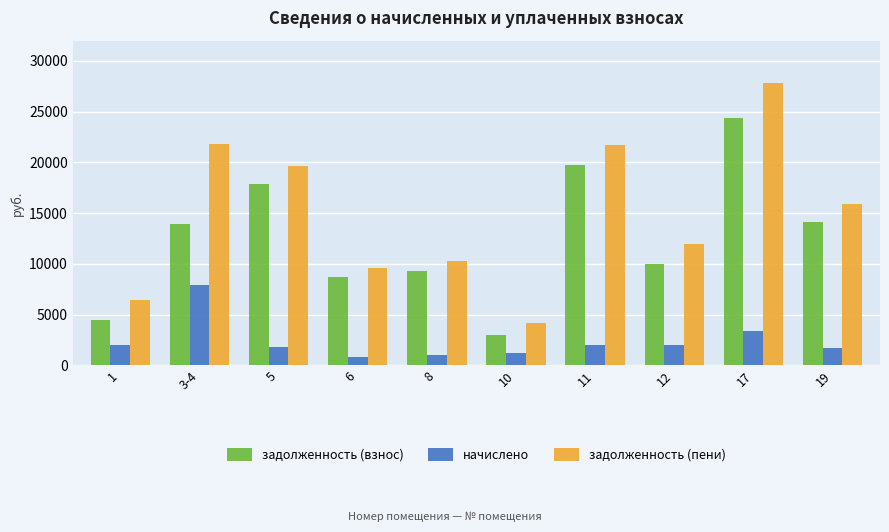

Which series changed the most between 5 and 10?

задолженность (пени)